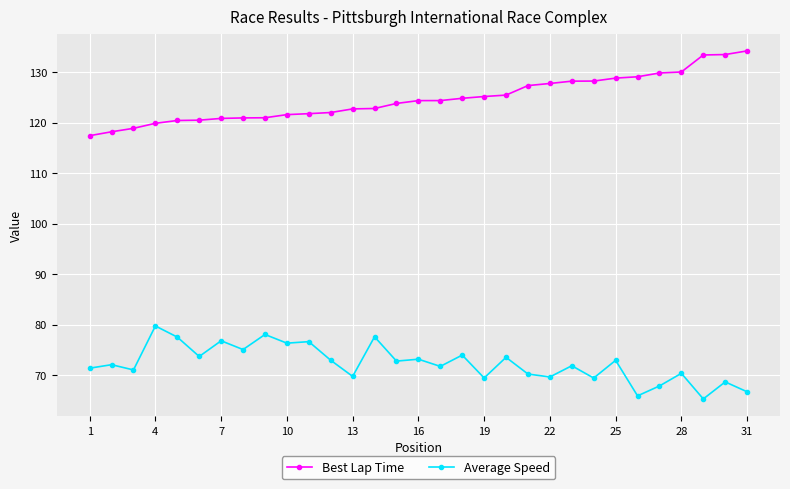

True or false: Average Speed and Best Lap Time cross at least once.

False